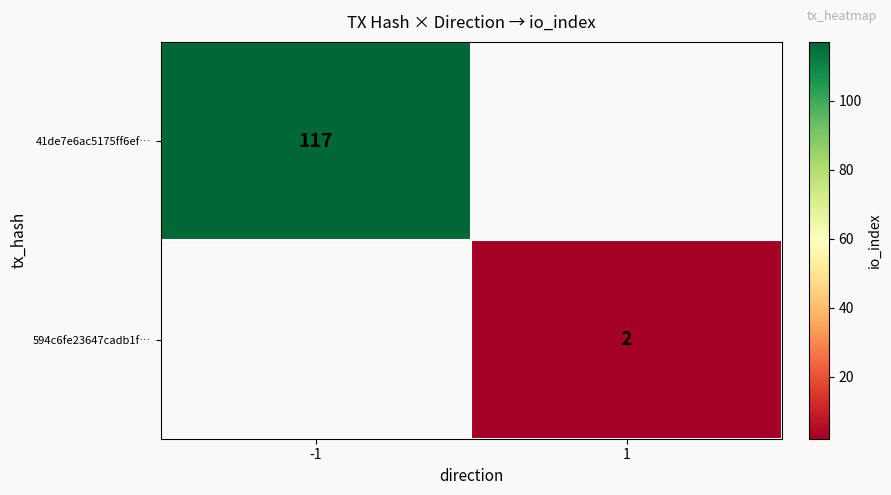

Is it true that 594c6fe23647cadb1f… equals 1 at 1?

False